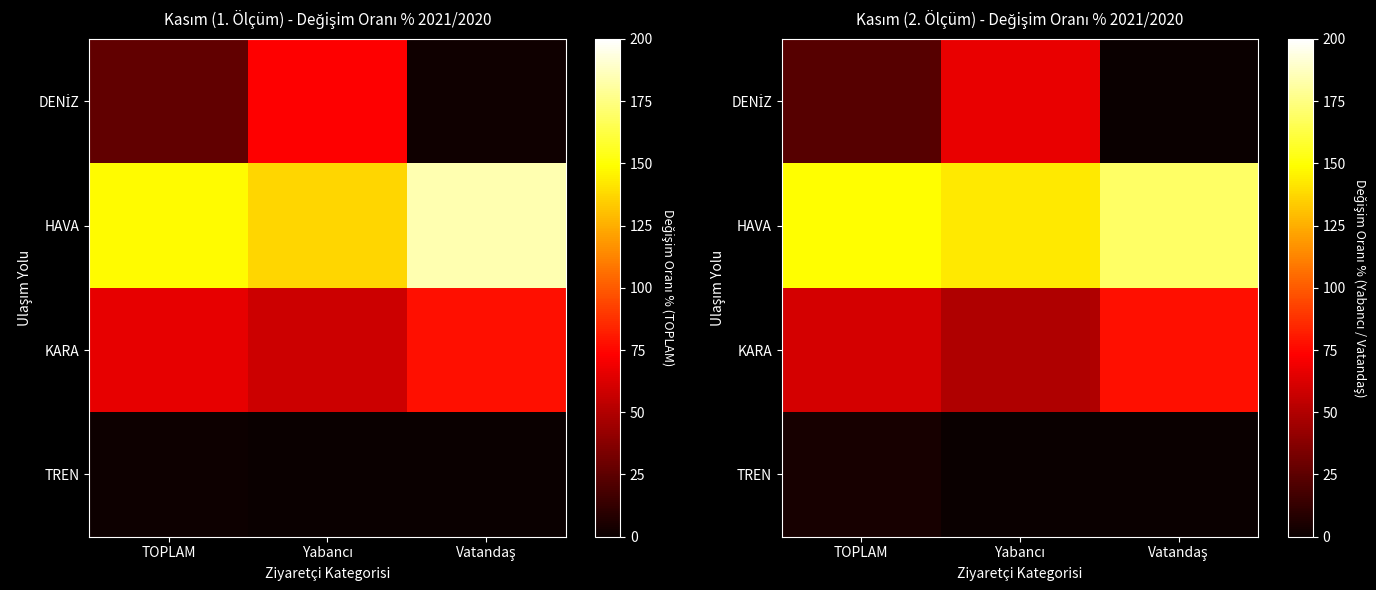

Which series has the largest range (max minus min)?

DENİZ